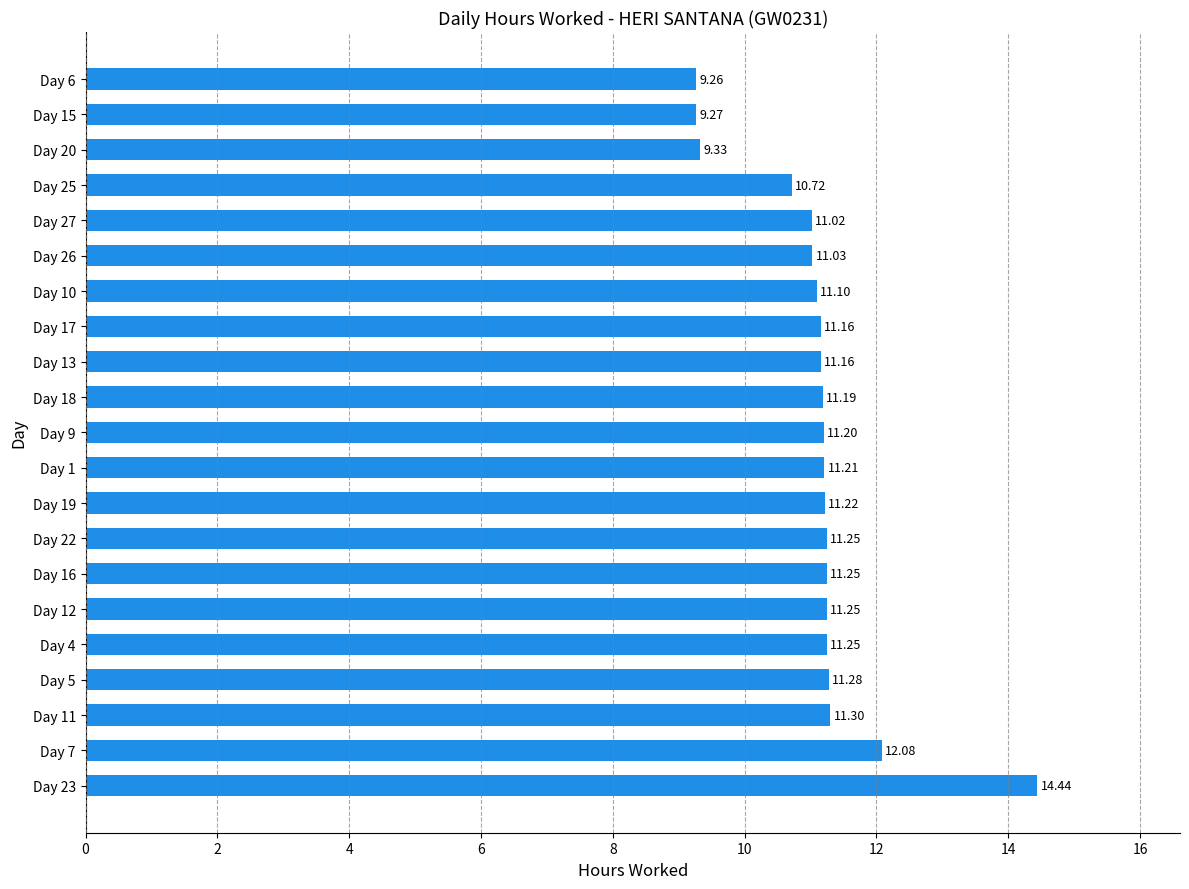

Approximately how many times larger is the value at Day 15 compared to Day 23?

0.6